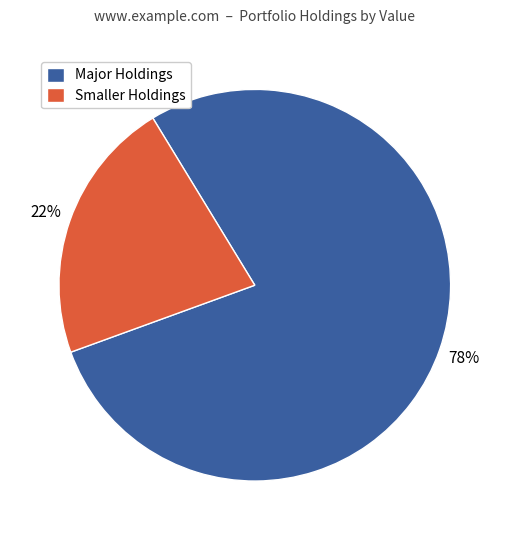

Rank the categories by value from highest to lowest.

Major Holdings, Smaller Holdings